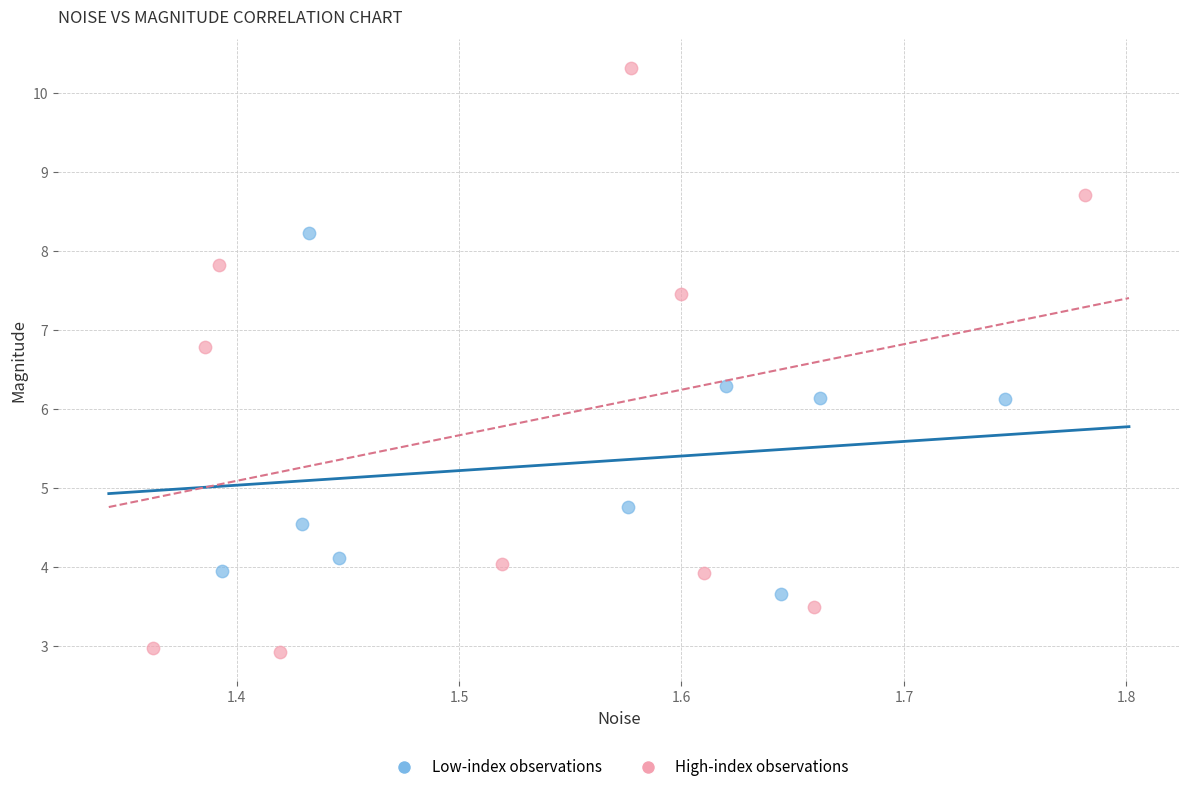

Which series has the largest Y range (max minus min)?

High-index observations